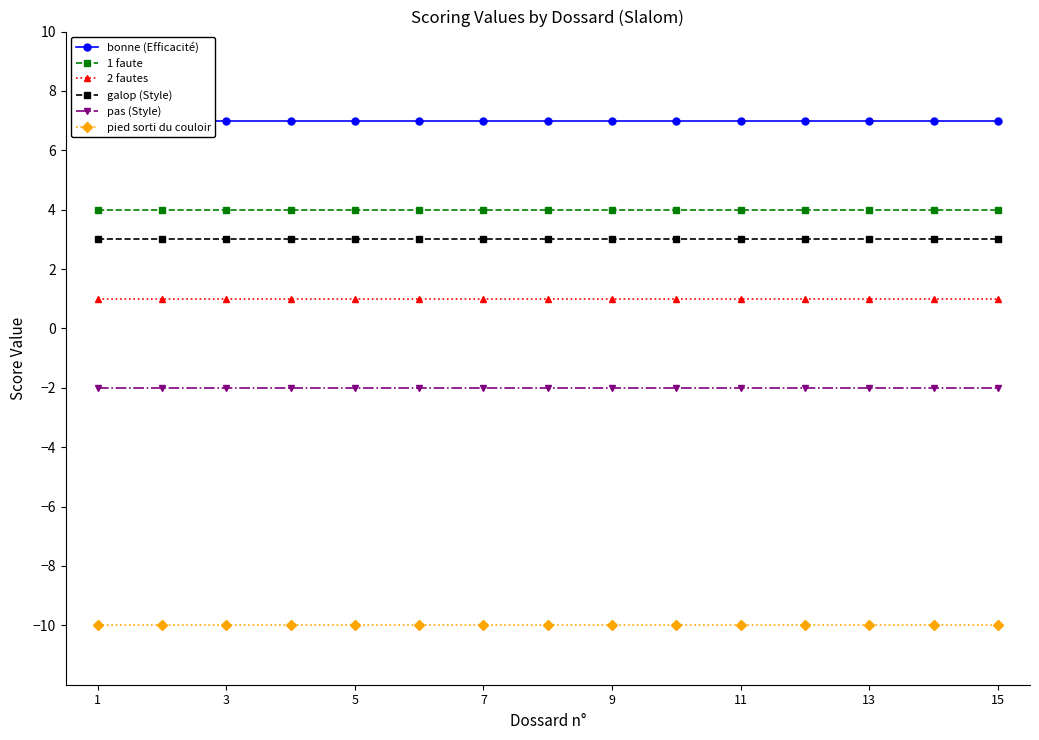

What is the sum of all pas (Style) values?

-30